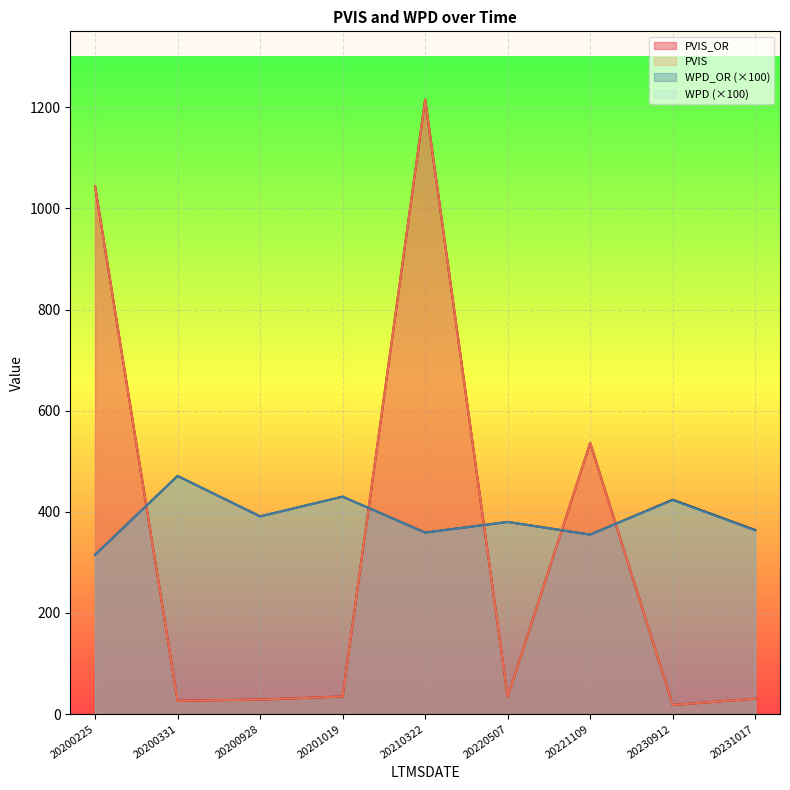

Where is the first local minimum for PVIS_OR?

20200331